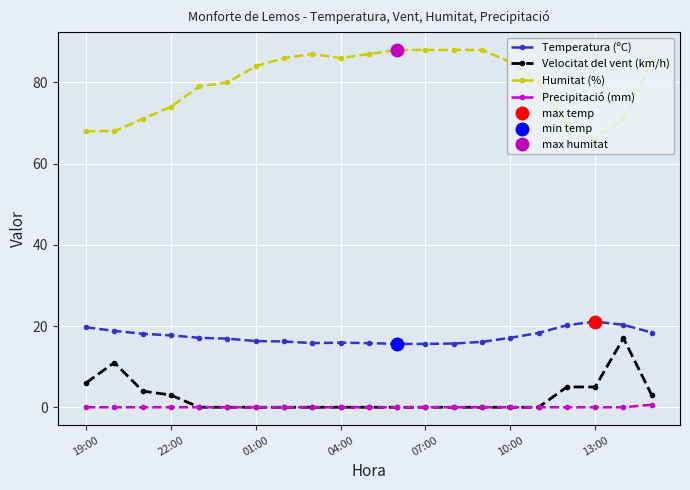

The Humitat (%) series shows 123.8 at 19. True or false?

False